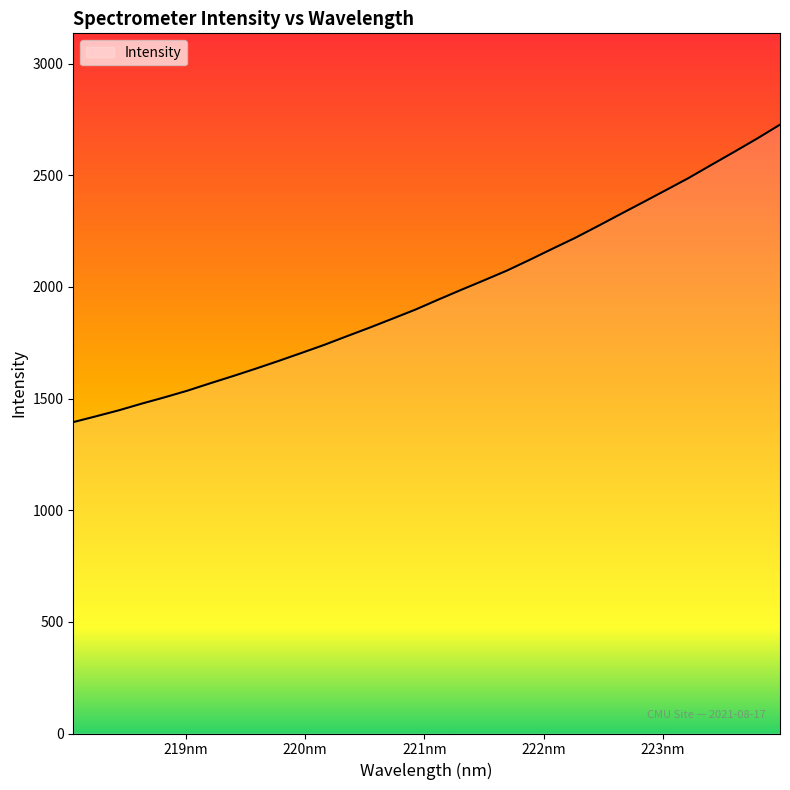

What is the maximum value shown in the chart?

2726.5